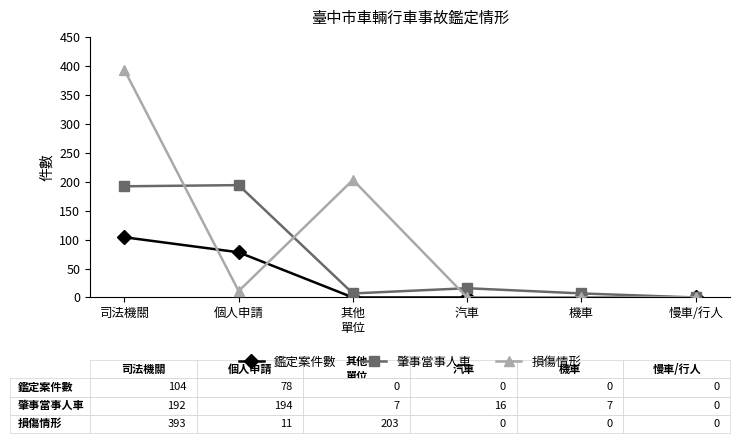

Which series has the largest total across all categories?

損傷情形